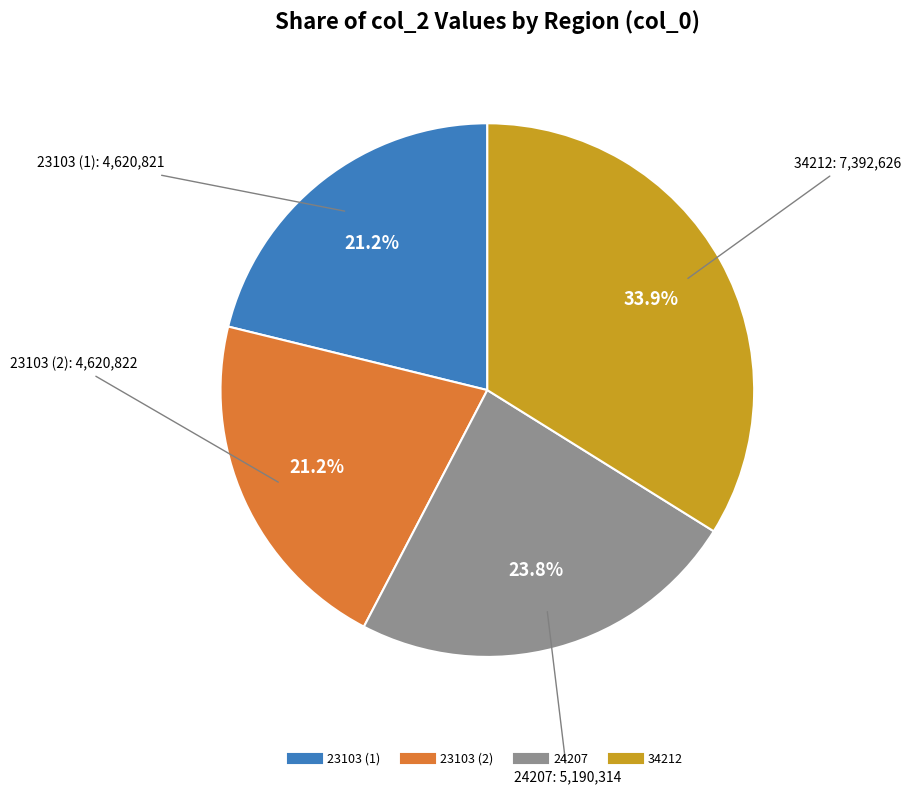

What is the total percentage of 23103 (1) and 34212?

55.0%